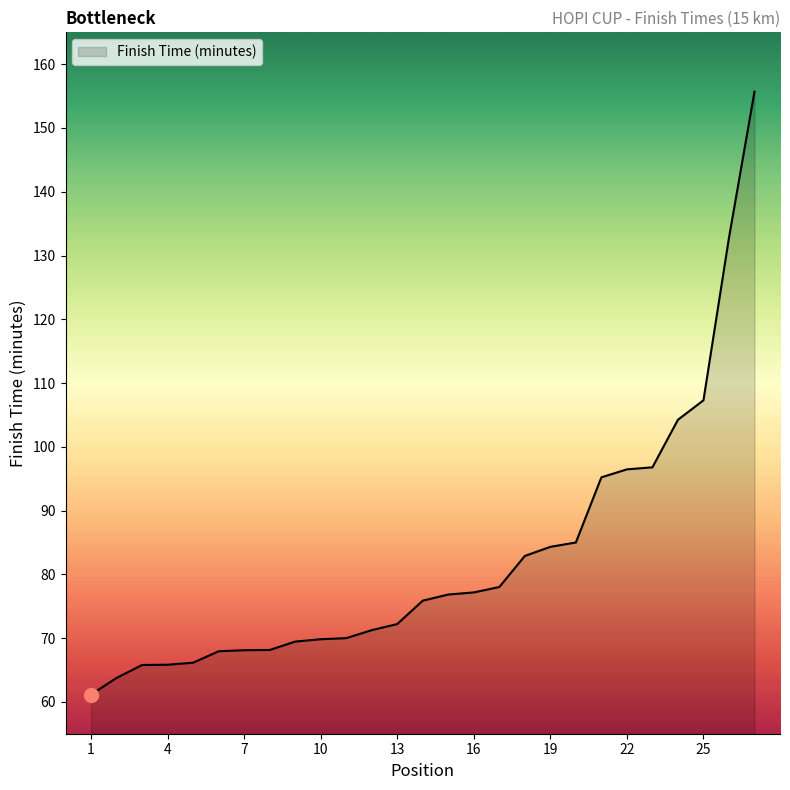

What is the greatest value displayed?

155.7